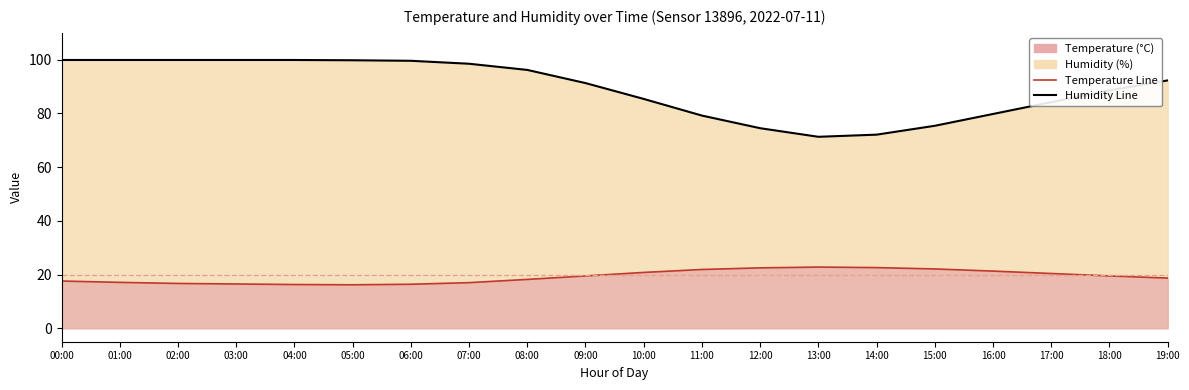

What is the approximate value of Temperature Line at 02:00?

16.7